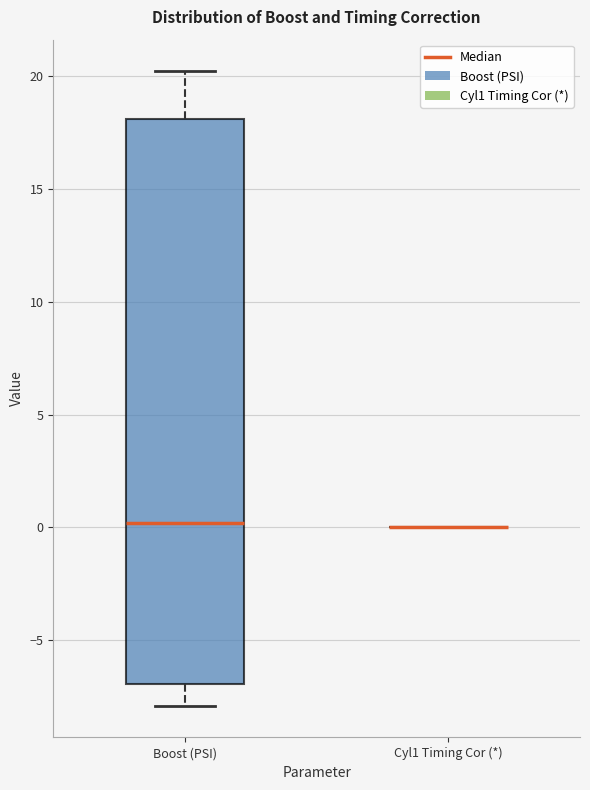

Where does the median line of the box for Boost (PSI) sit on the y-axis? The values are not printed on the chart, so give them approximately, as read against the axis.

0